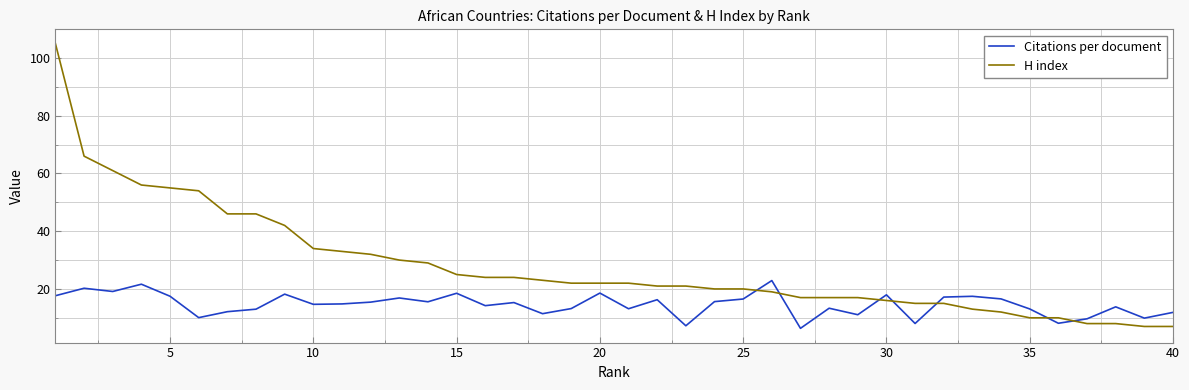

After their last crossing, which series has the higher values: H index or Citations per document?

Citations per document